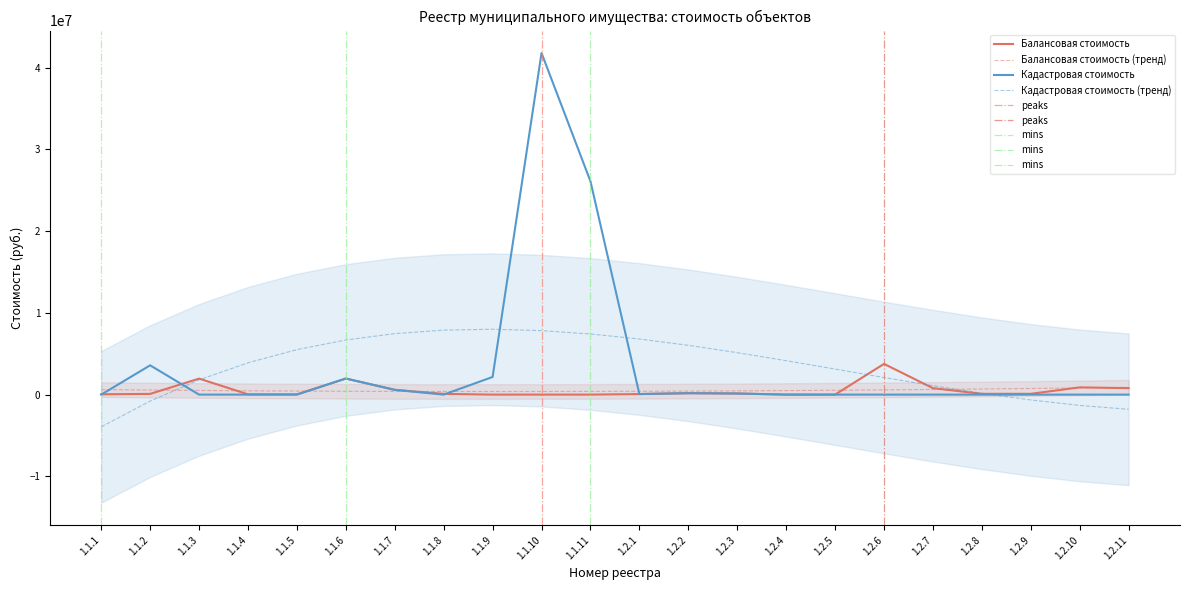

True or false: Балансовая стоимость has more than 2 interior local peaks.

True